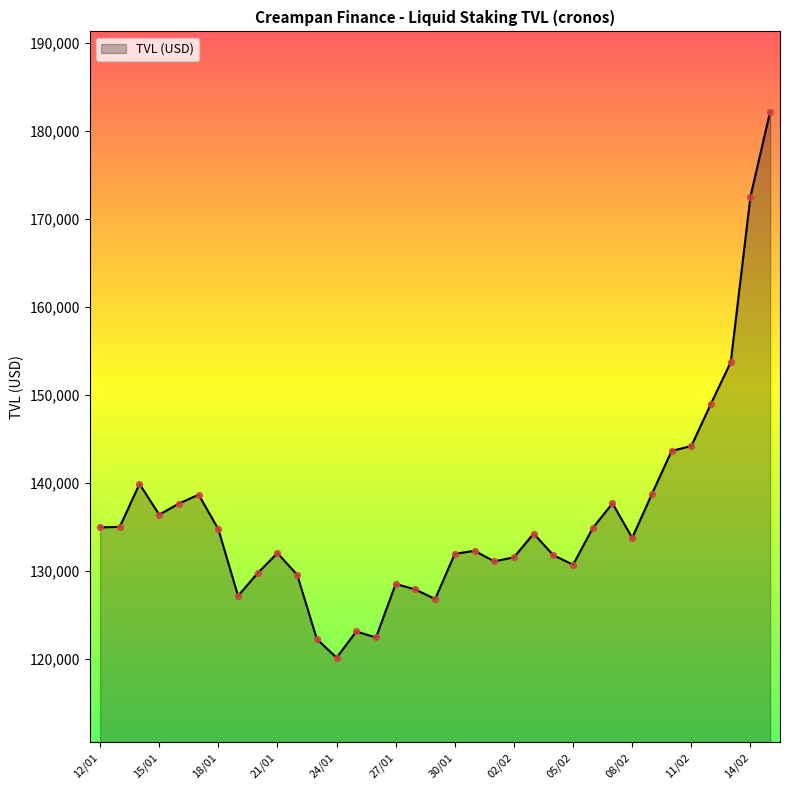

What is the greatest value displayed?

182206.2